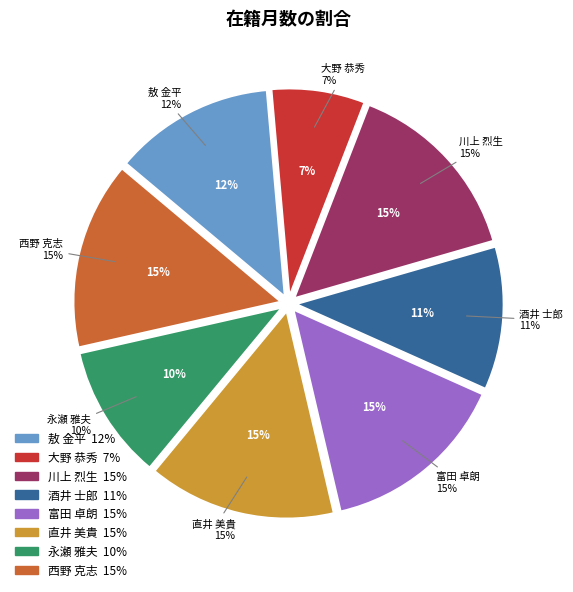

What percentage is the 直井 美貴 slice, to the nearest percent?

15%